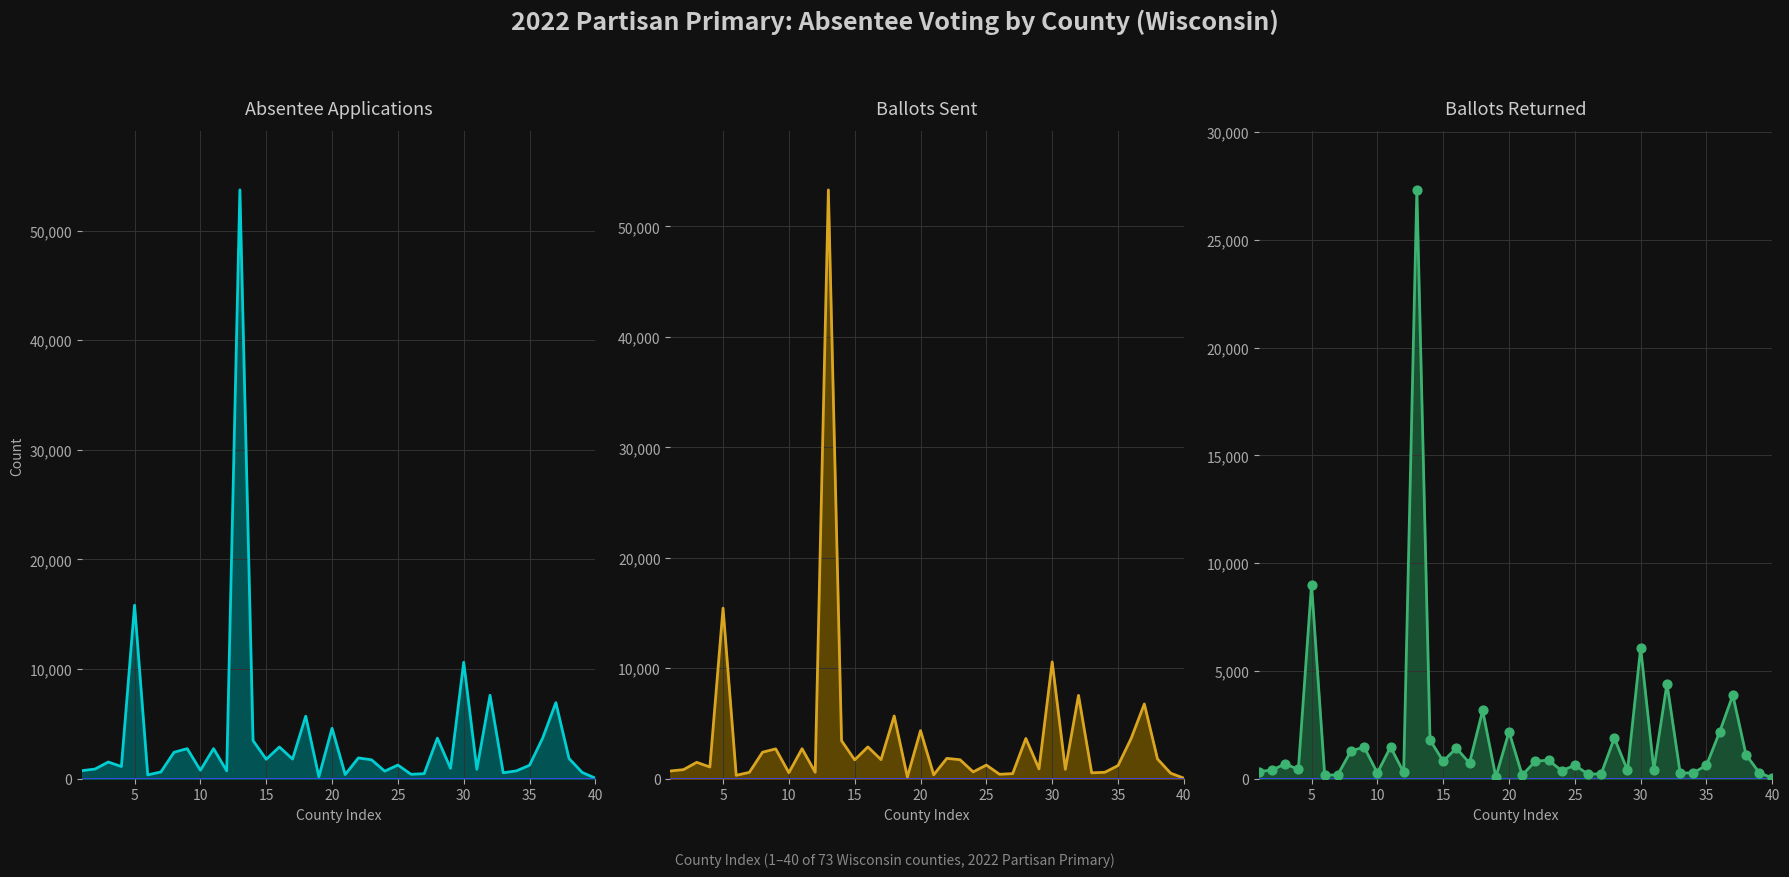

Which series contains the lowest Y value?

BallotsReturned line